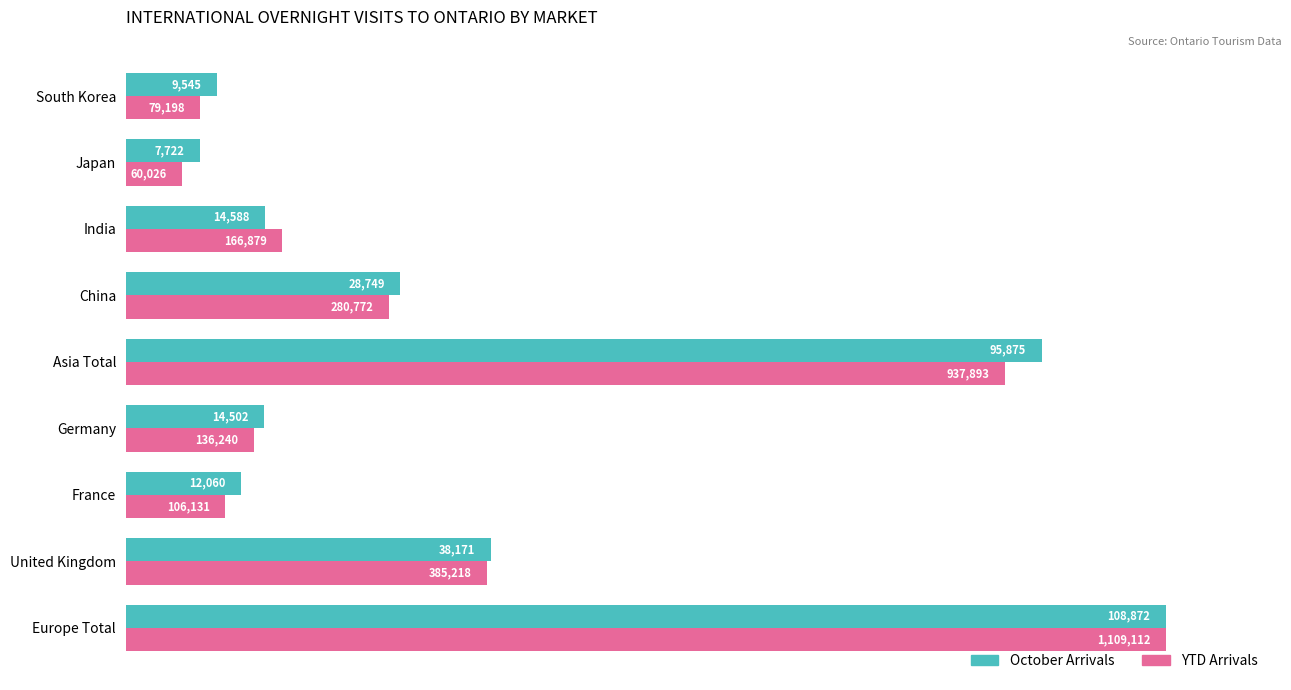

Which series changed the most between Europe Total and France?

YTD Arrivals